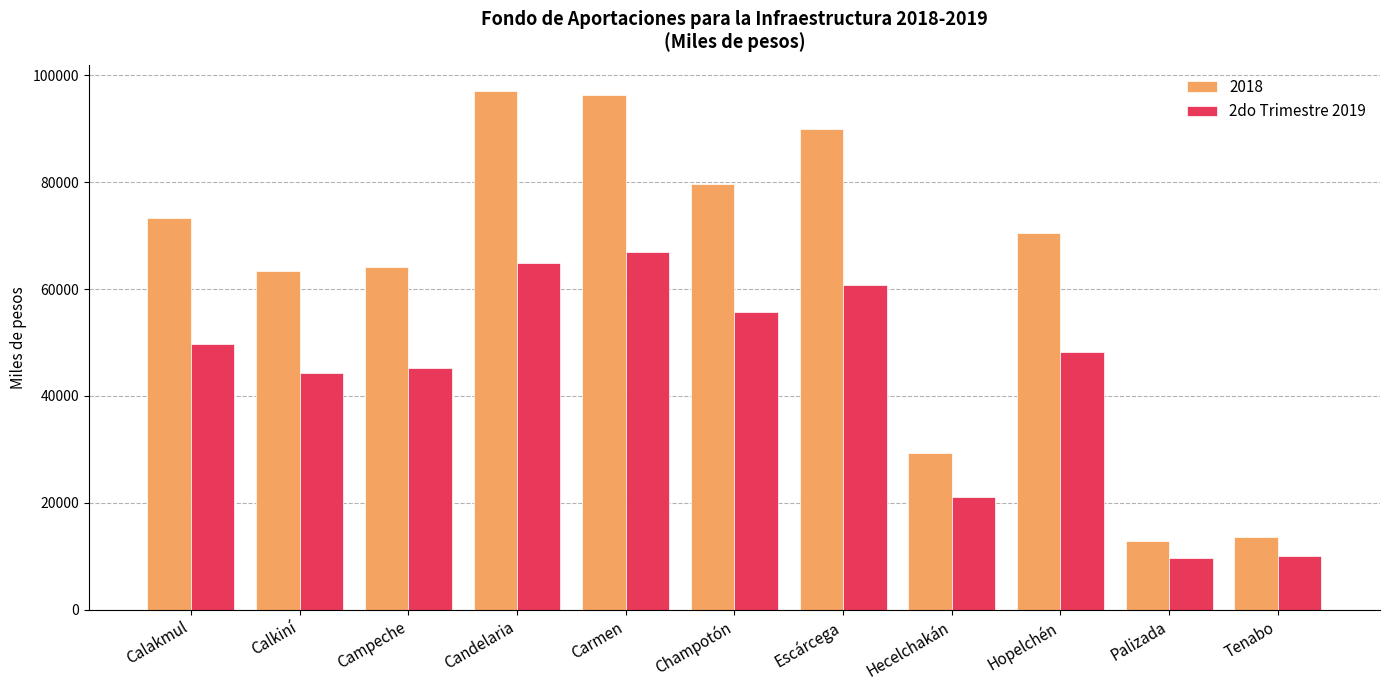

Rank the series by their maximum value, from highest to lowest.

2018, 2do Trimestre 2019